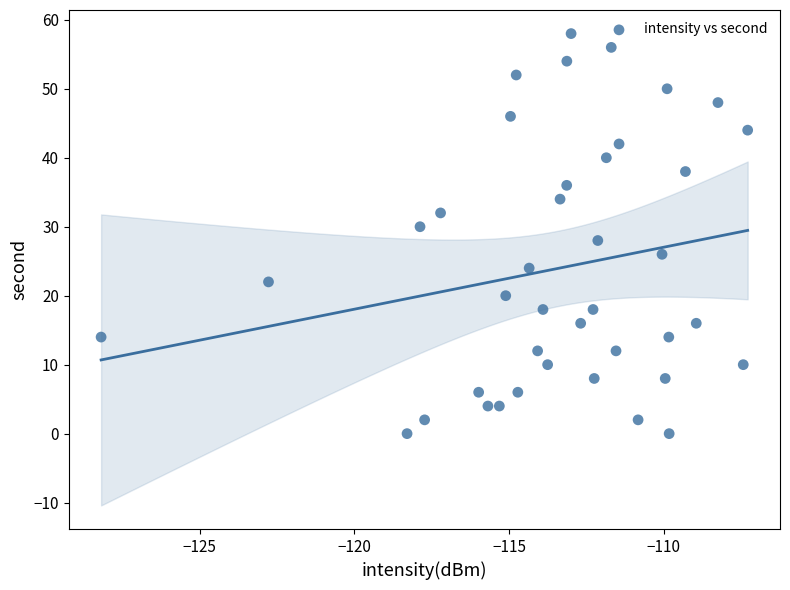

How many data points are displayed?

40